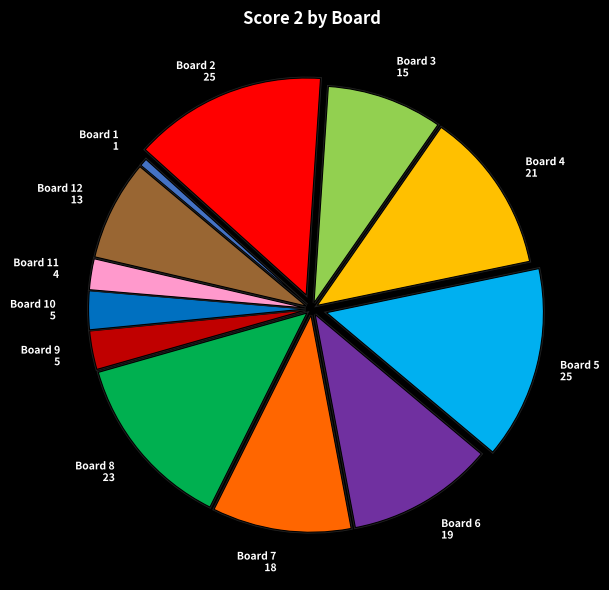

Do Board 6 and Board 10 together represent more than half of the pie?

No